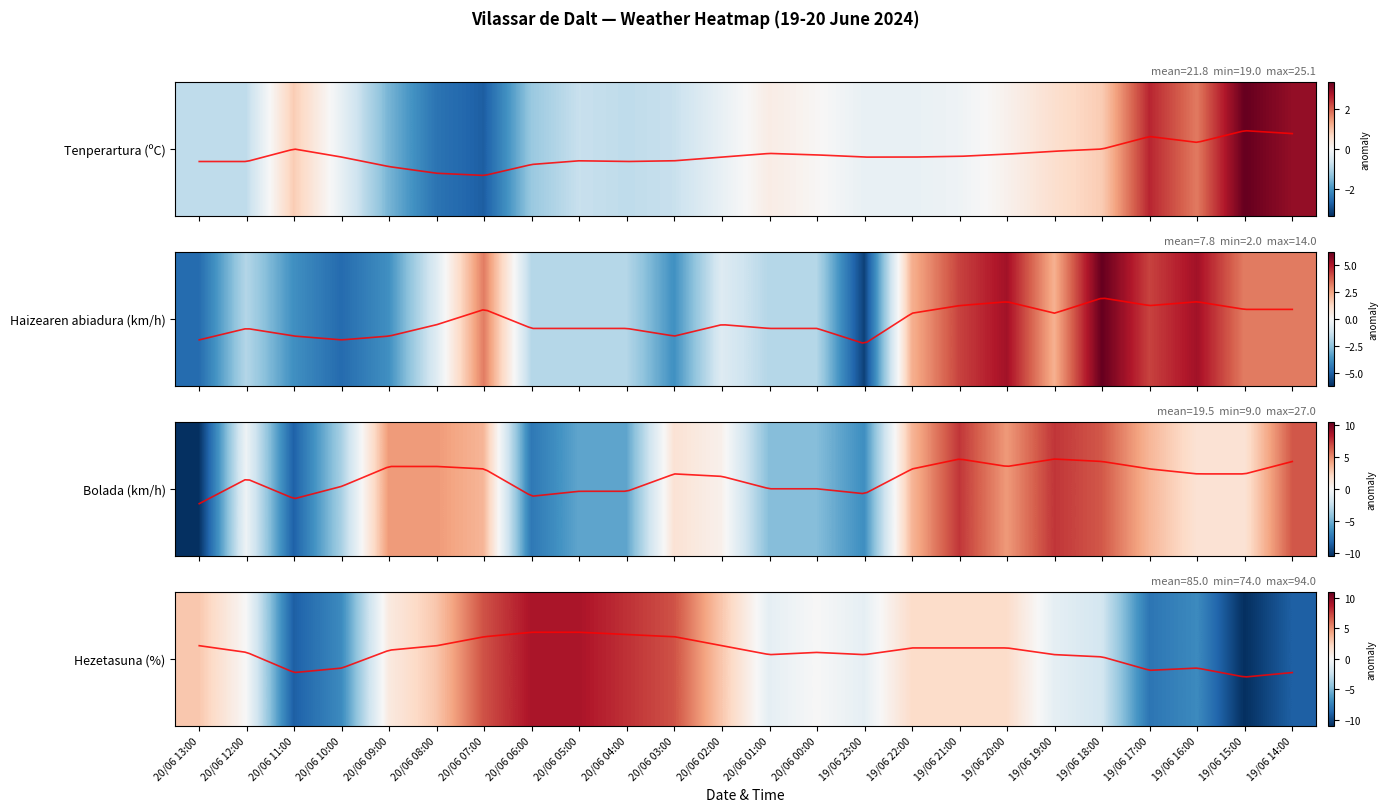

List the labels in order of value, largest first.

20/06 06:00, 20/06 05:00, 20/06 04:00, 20/06 07:00, 20/06 03:00, 20/06 13:00, 20/06 08:00, 20/06 02:00, 19/06 22:00, 19/06 21:00, 19/06 20:00, 20/06 09:00, 20/06 12:00, 20/06 00:00, 20/06 01:00, 19/06 23:00, 19/06 19:00, 19/06 18:00, 20/06 10:00, 19/06 16:00, 19/06 17:00, 20/06 11:00, 19/06 14:00, 19/06 15:00